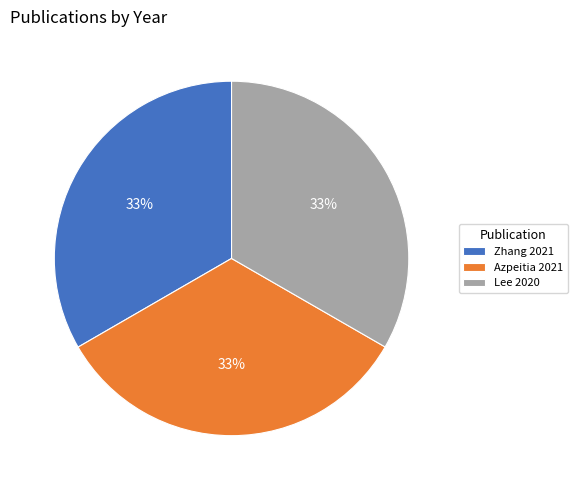

Combined, do Lee 2020 and Zhang 2021 account for over 50%?

Yes